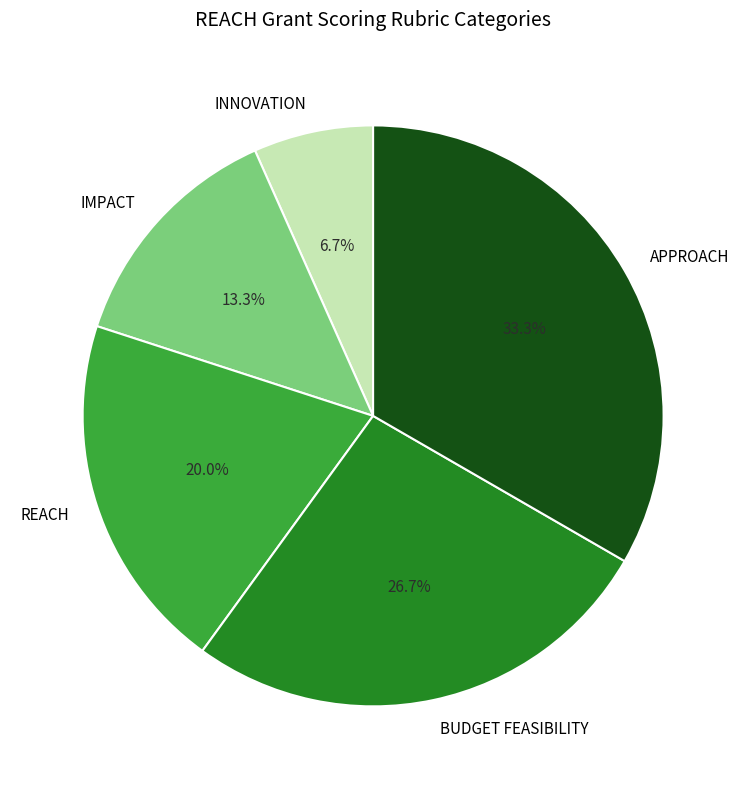

Does REACH account for over 50% of the chart?

No